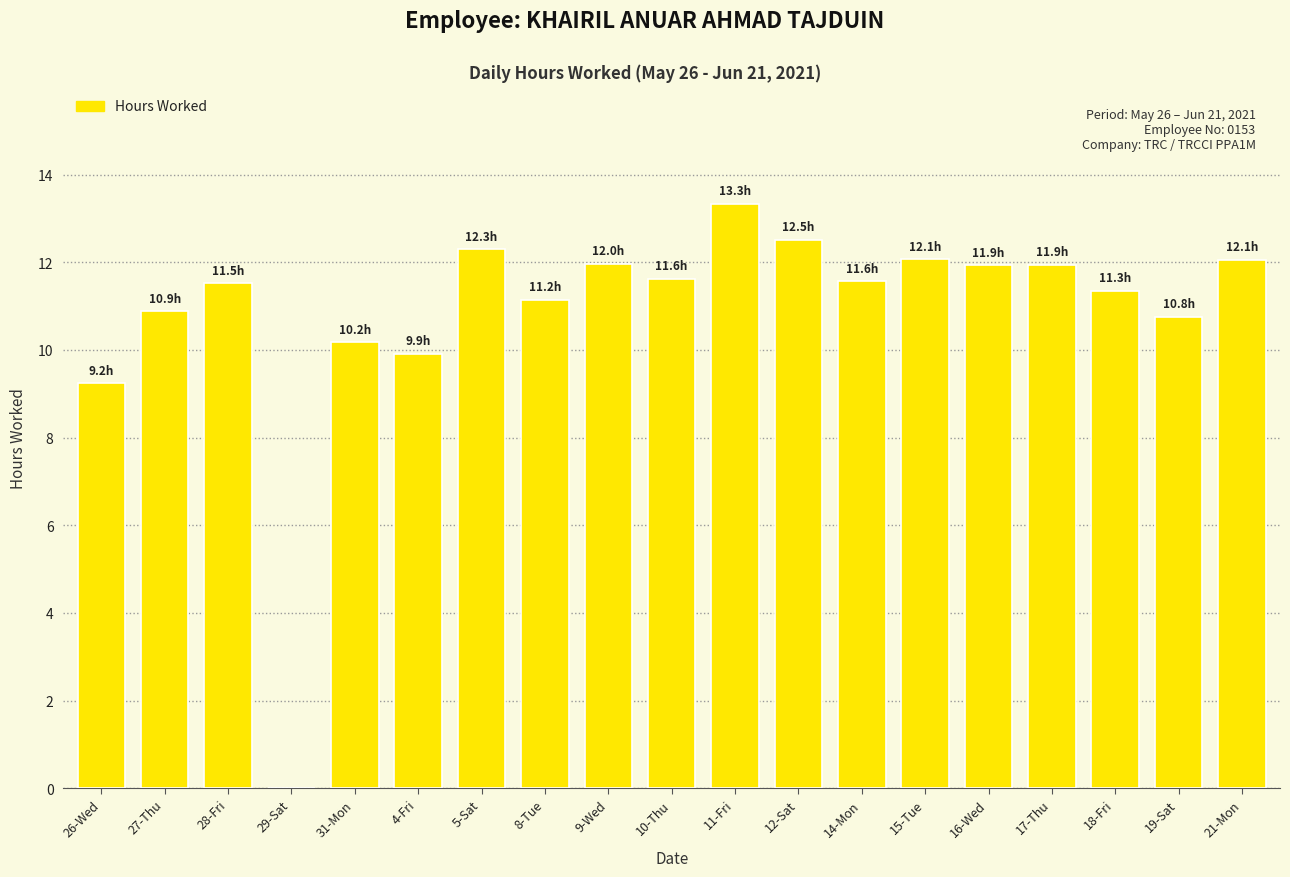

What is the approximate value at 9-Wed?

12.0